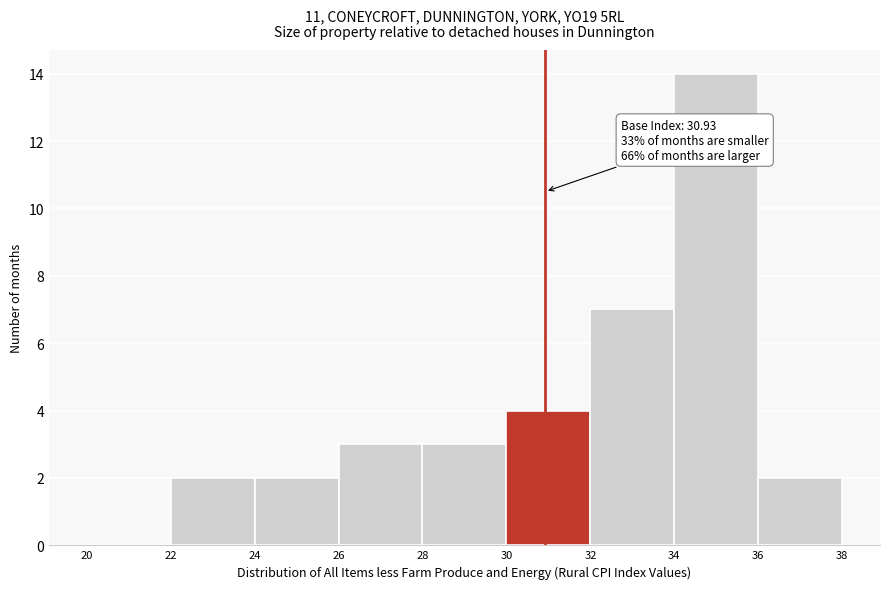

Over which range of the x-axis is the bar tallest?

34 to 36